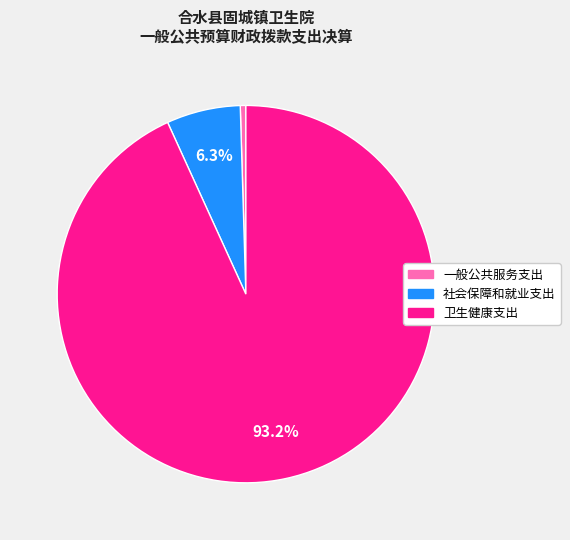

Count the number of slices in the pie.

3